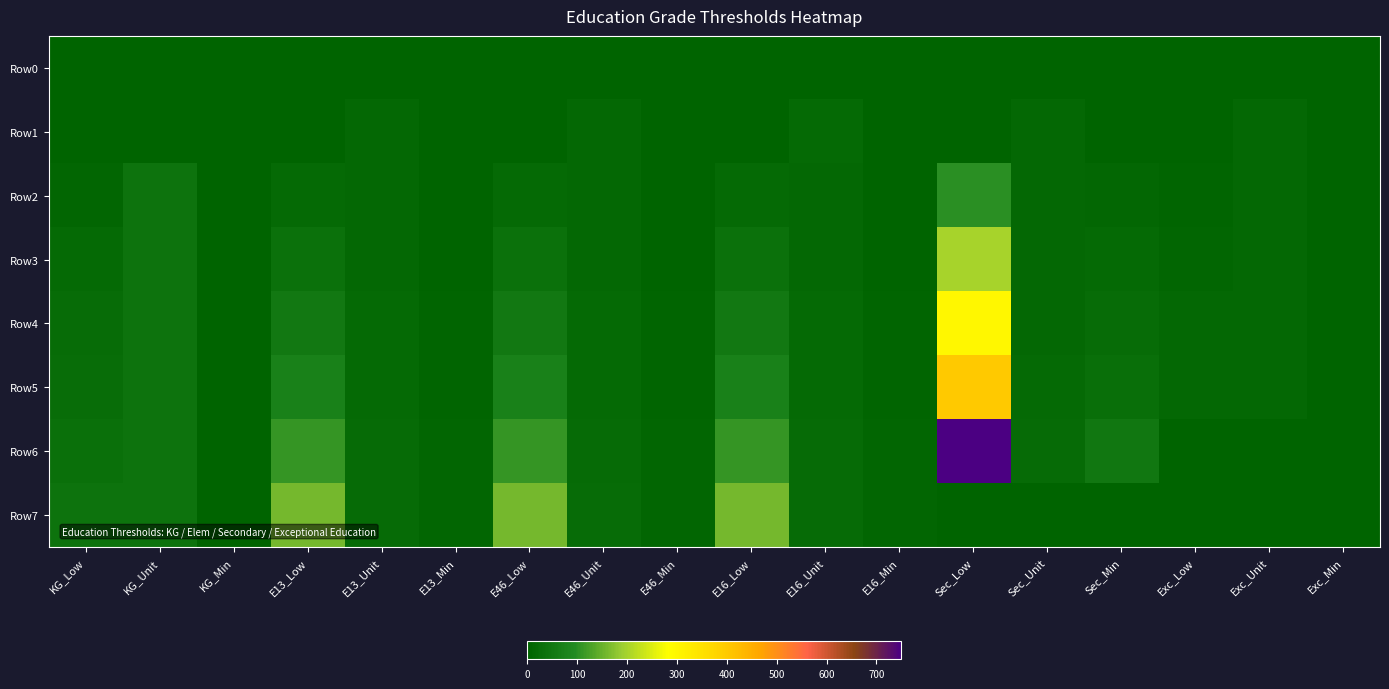

Which series has the largest total across all categories?

Row6